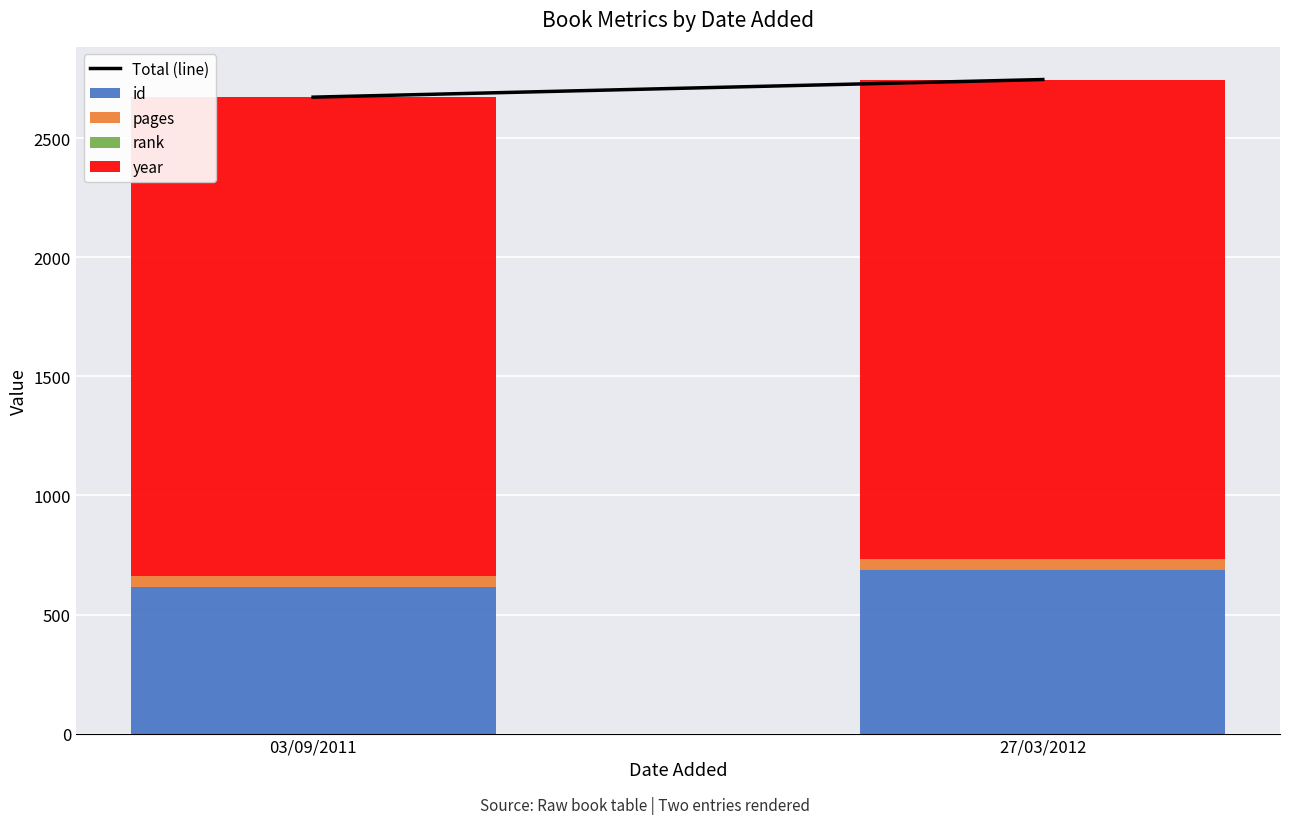

Does the chart contain stacked bars?

Yes